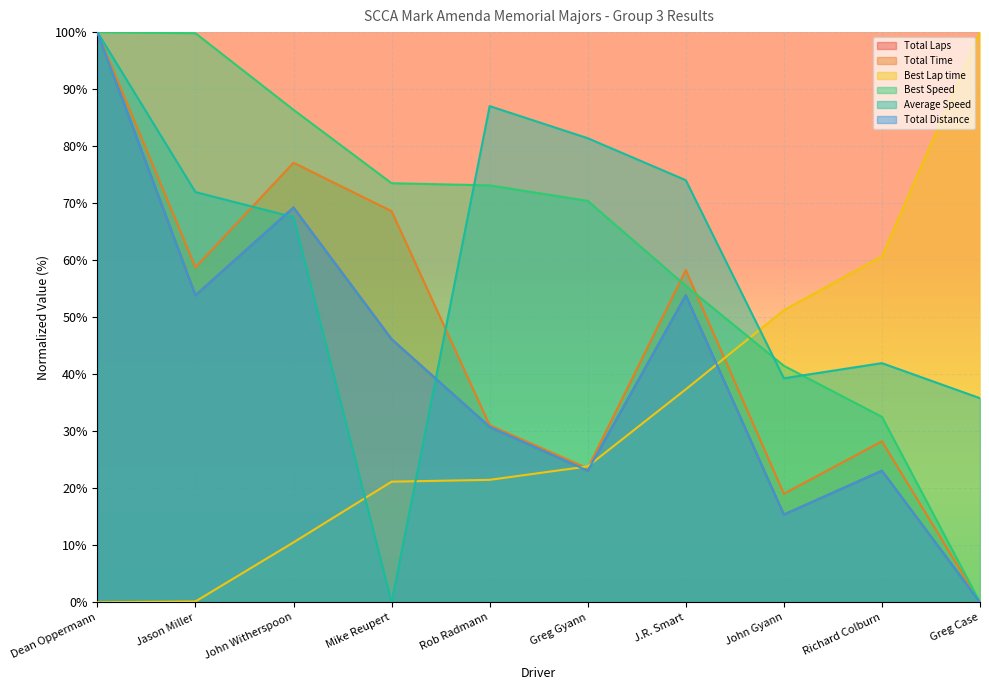

How many times do Best Lap time and Total Laps cross each other?

3